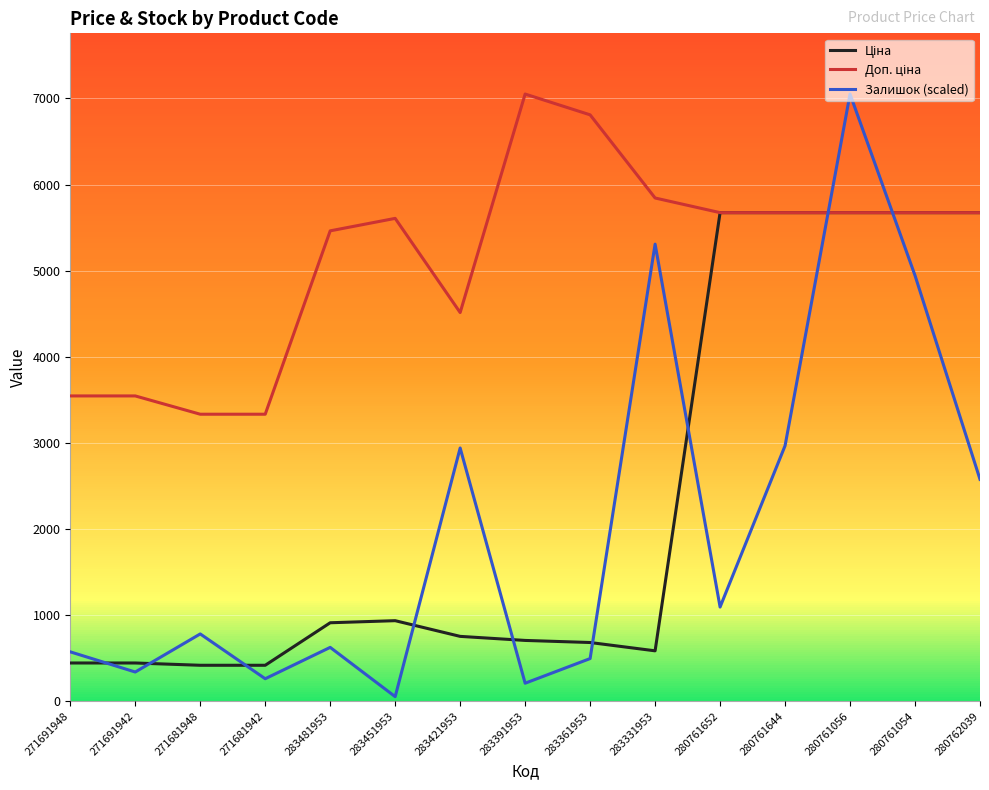

Is it true that Залишок (scaled) equals 2940.2 at 283421953?

True